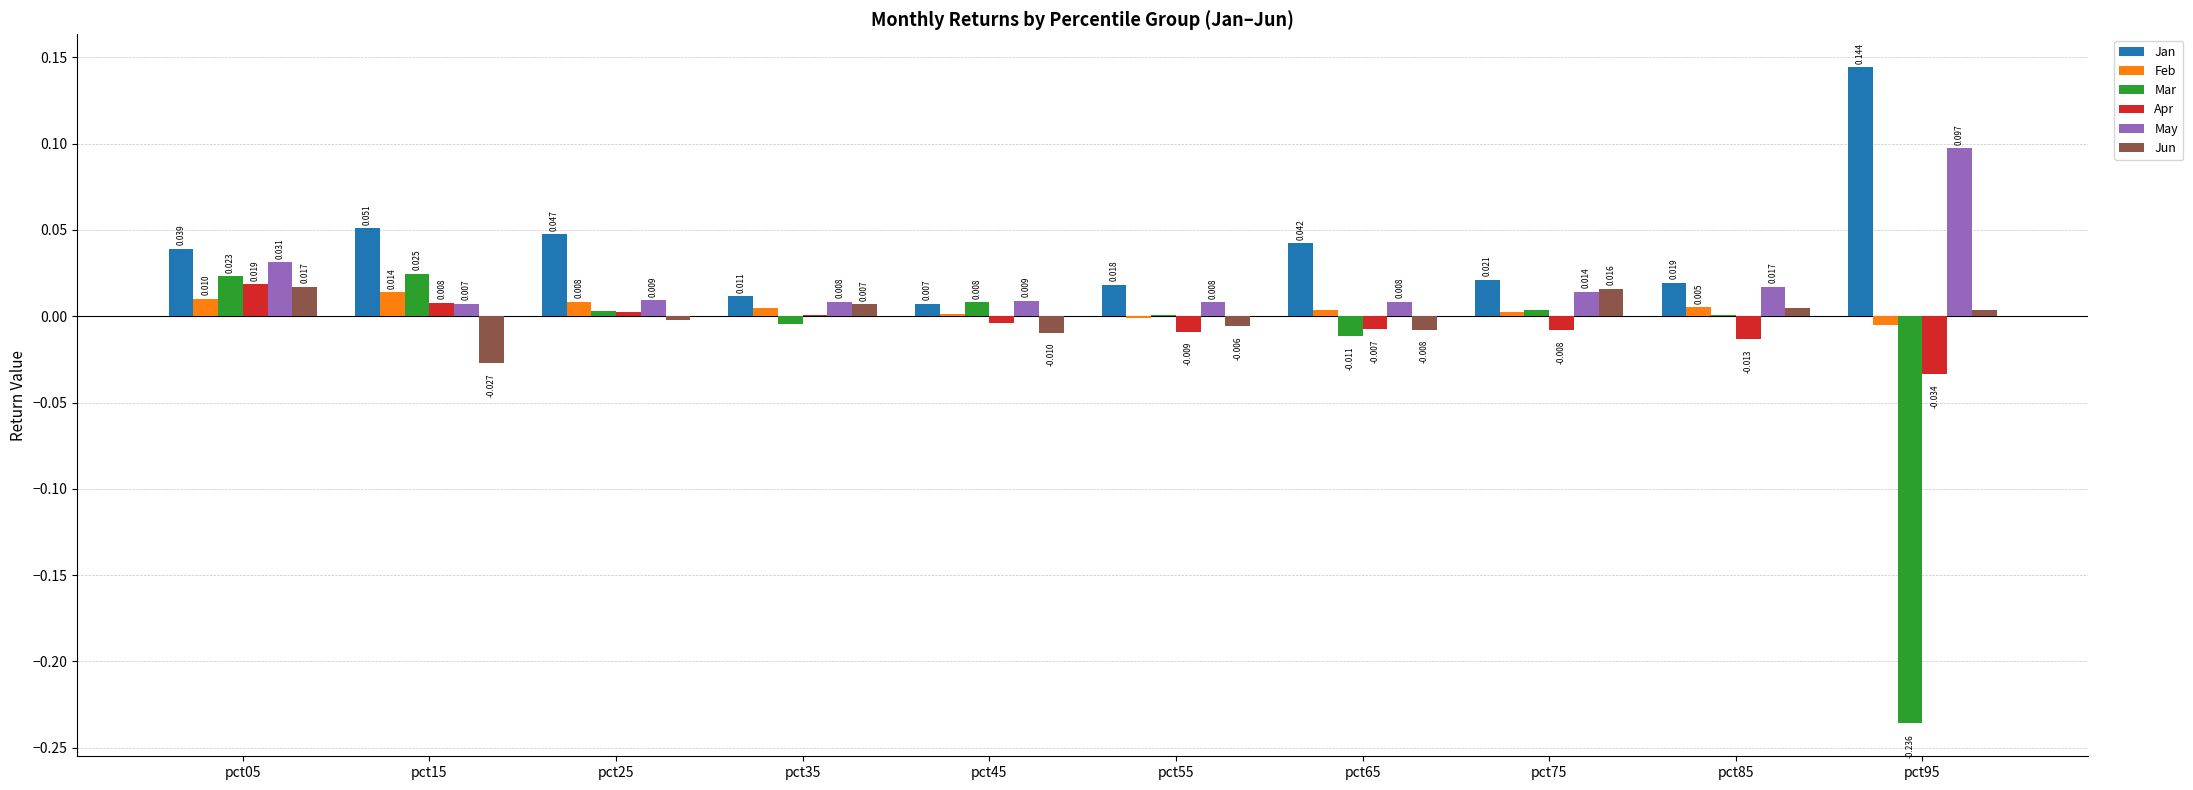

Between pct25 and pct35, which series saw the biggest shift?

Jan